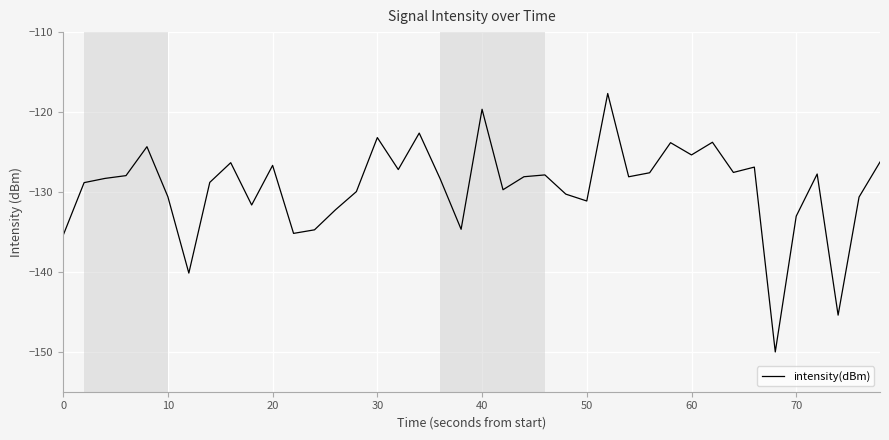

What is the maximum value shown in the chart?

-117.7